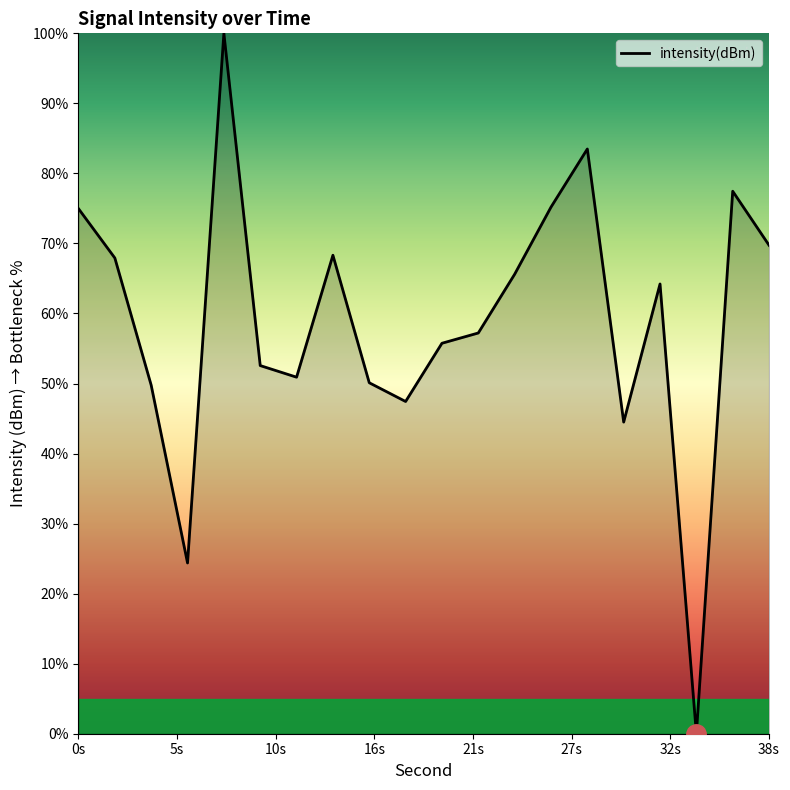

What is the difference between the maximum and minimum values?

100.0